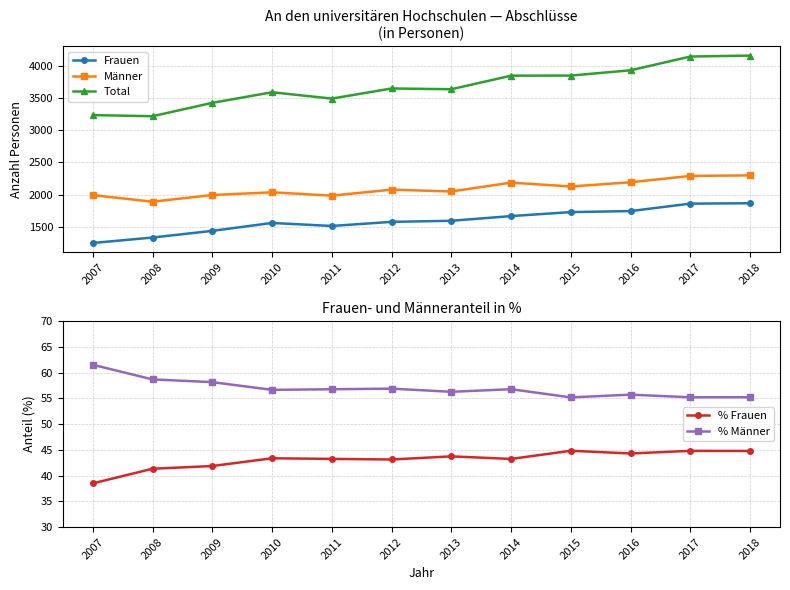

List the labels in order of Männer value, smallest first.

2008, 2011, 2007, 2009, 2010, 2013, 2012, 2015, 2014, 2016, 2017, 2018